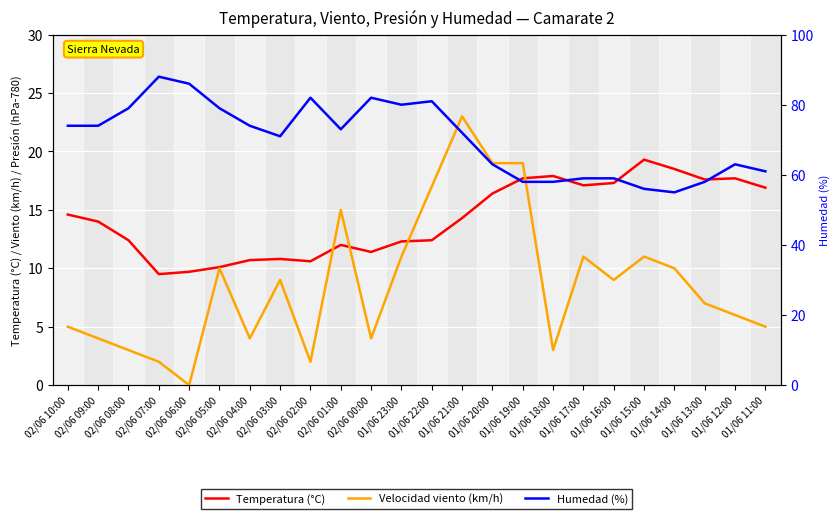

The Velocidad viento (km/h) series shows 4.0 at 02/06 00:00. True or false?

True